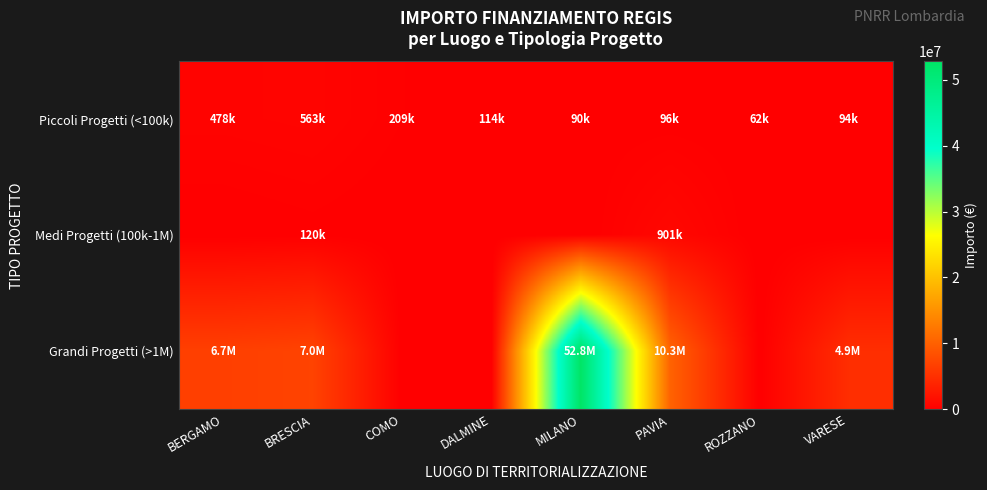

At which category is the sum across all series the highest?

MILANO